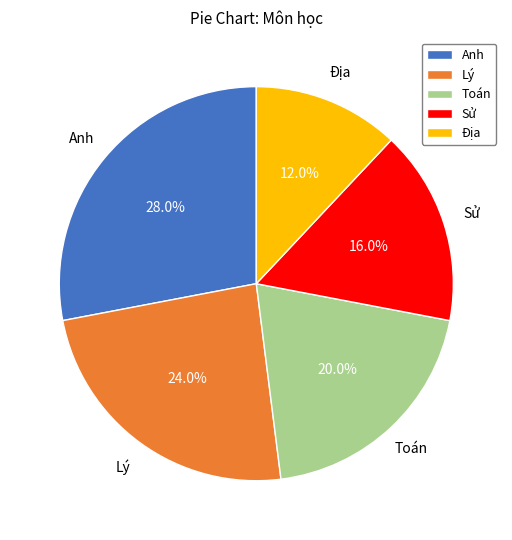

Which slice is the smallest?

Địa